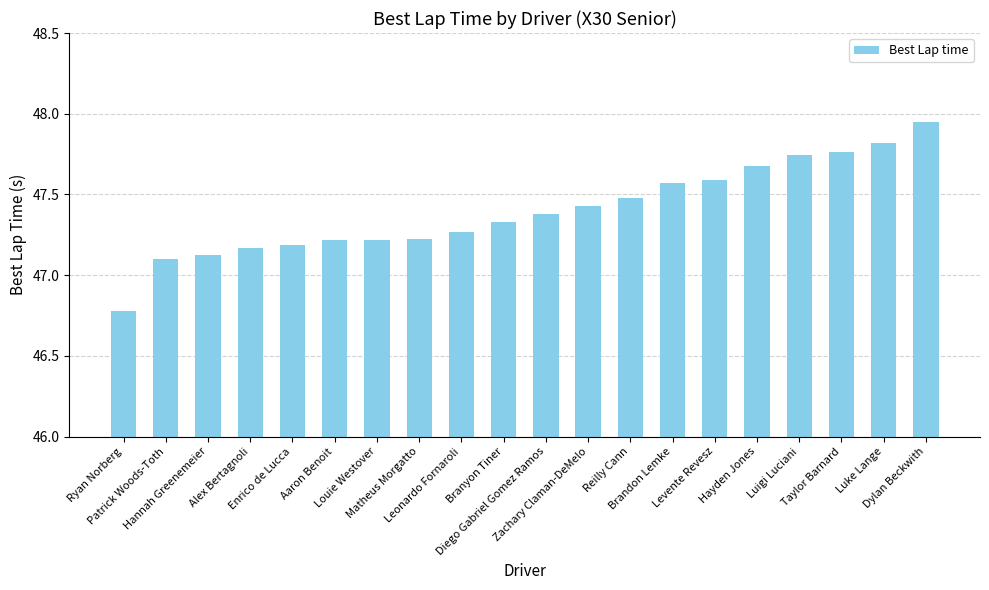

At which category does the chart reach its minimum across all series?

Ryan Norberg